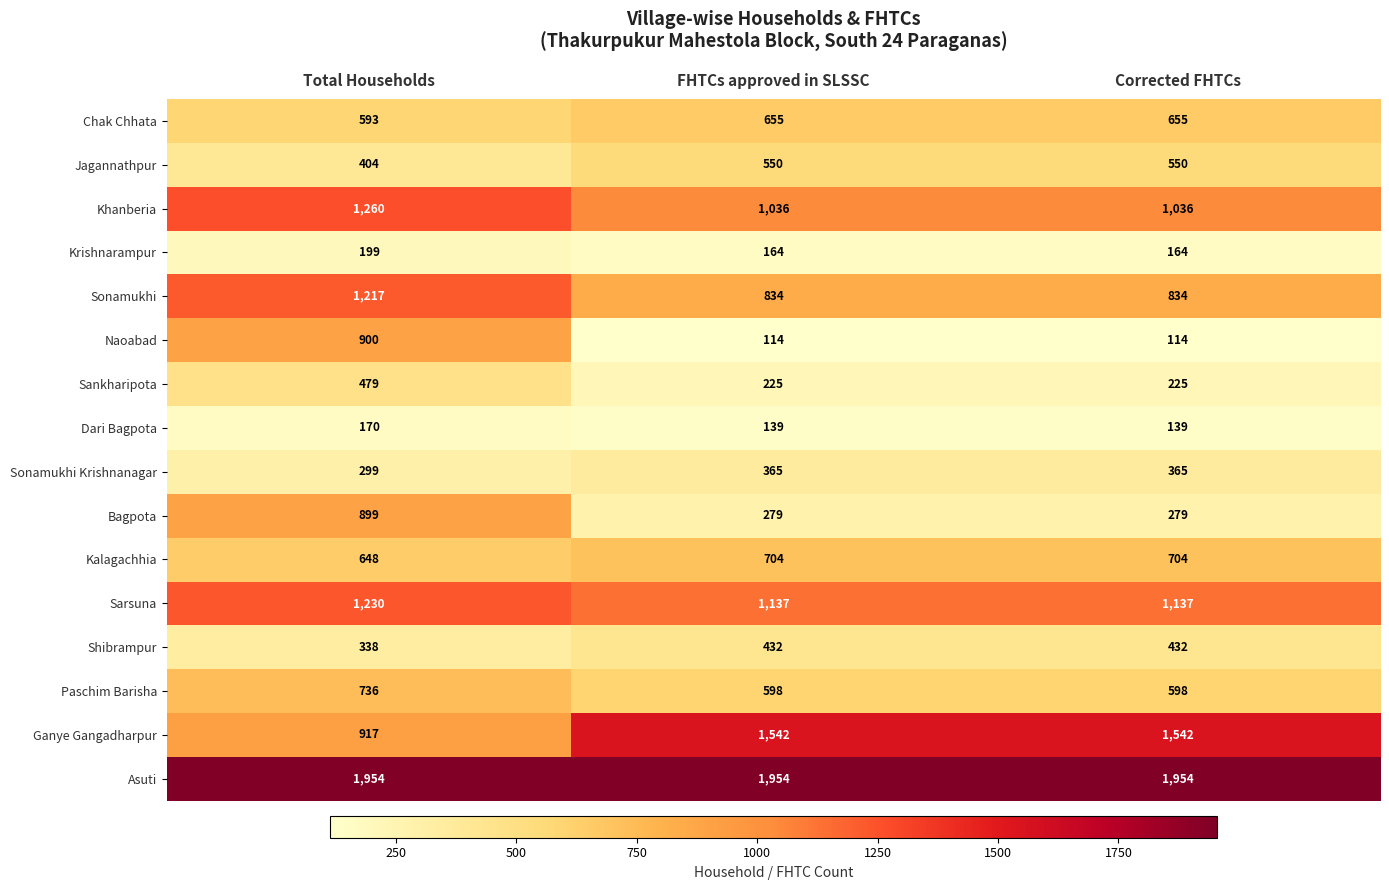

At which category is the sum across all series the highest?

Total Households